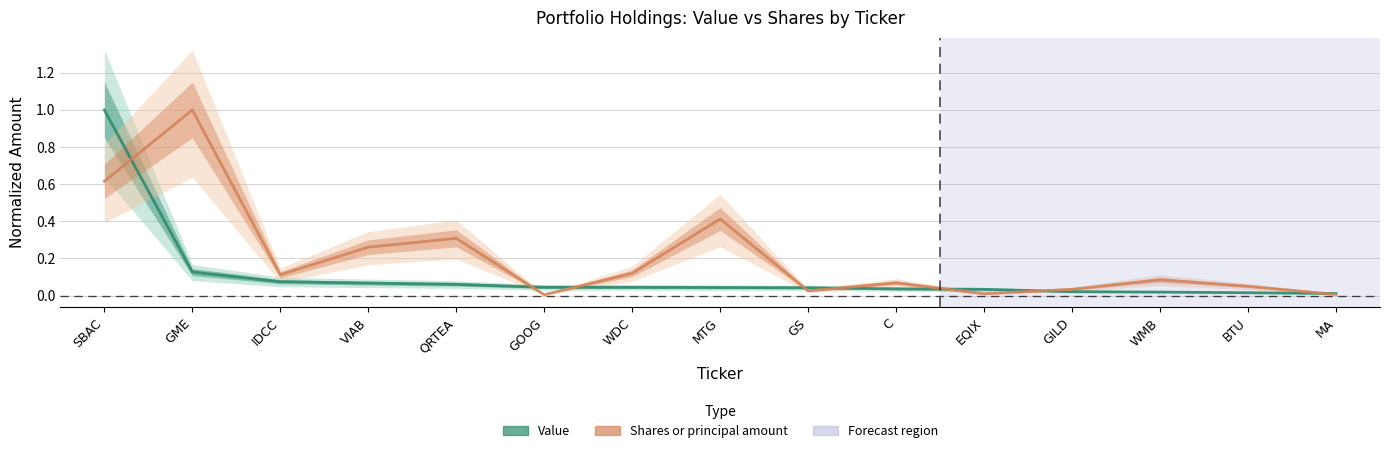

List the labels in order of Shares or principal amount value, largest first.

GME, SBAC, MTG, QRTEA, VIAB, WDC, IDCC, WMB, C, BTU, GILD, GS, EQIX, MA, GOOG